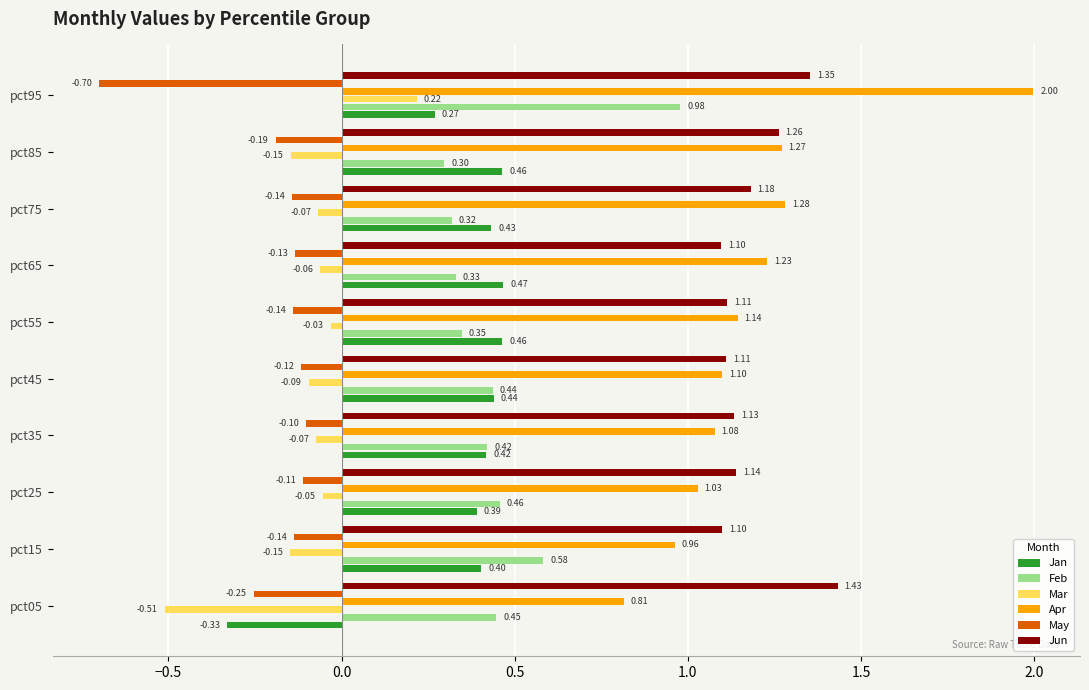

List the series in order of their peak value, lowest first.

May, Mar, Jan, Feb, Jun, Apr